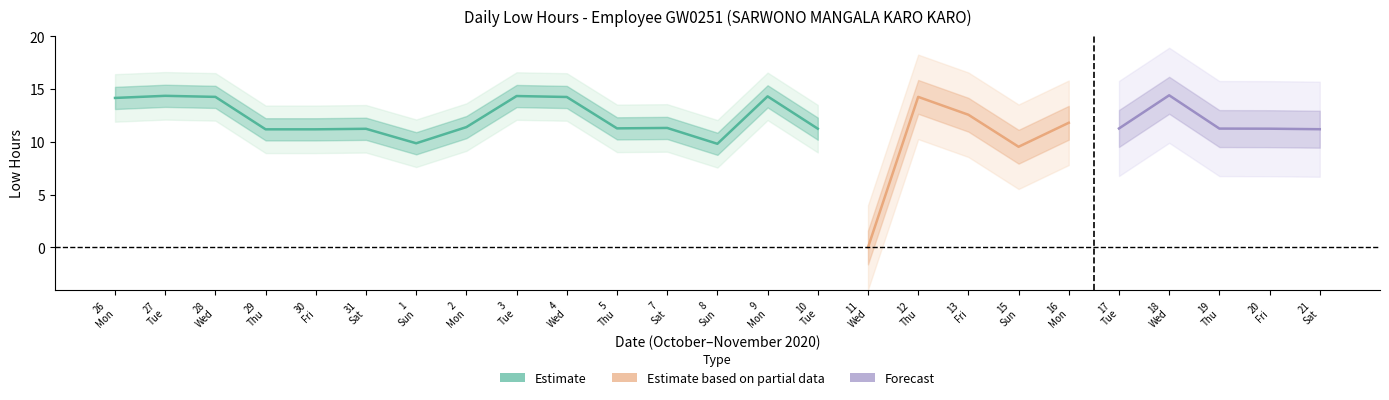

Reading left to right, transcribe all the data shown in this chart.

26=14.2	27=14.3	28=14.2	29=11.2	30=11.2	31=11.2	1=9.9	2=11.4	3=14.3	4=14.2	5=11.3	7=11.3	8=9.8	9=14.3	10=11.2	11=0.0	12=14.2	13=12.6	15=9.5	16=11.8	17=11.3	18=14.4	19=11.2	20=11.2	21=11.2